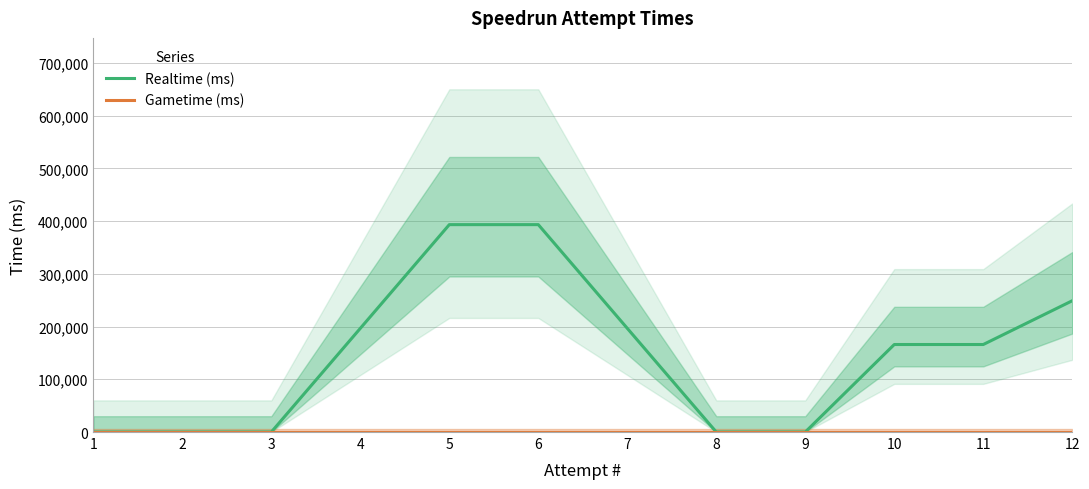

How many categories are shown in the chart?

12